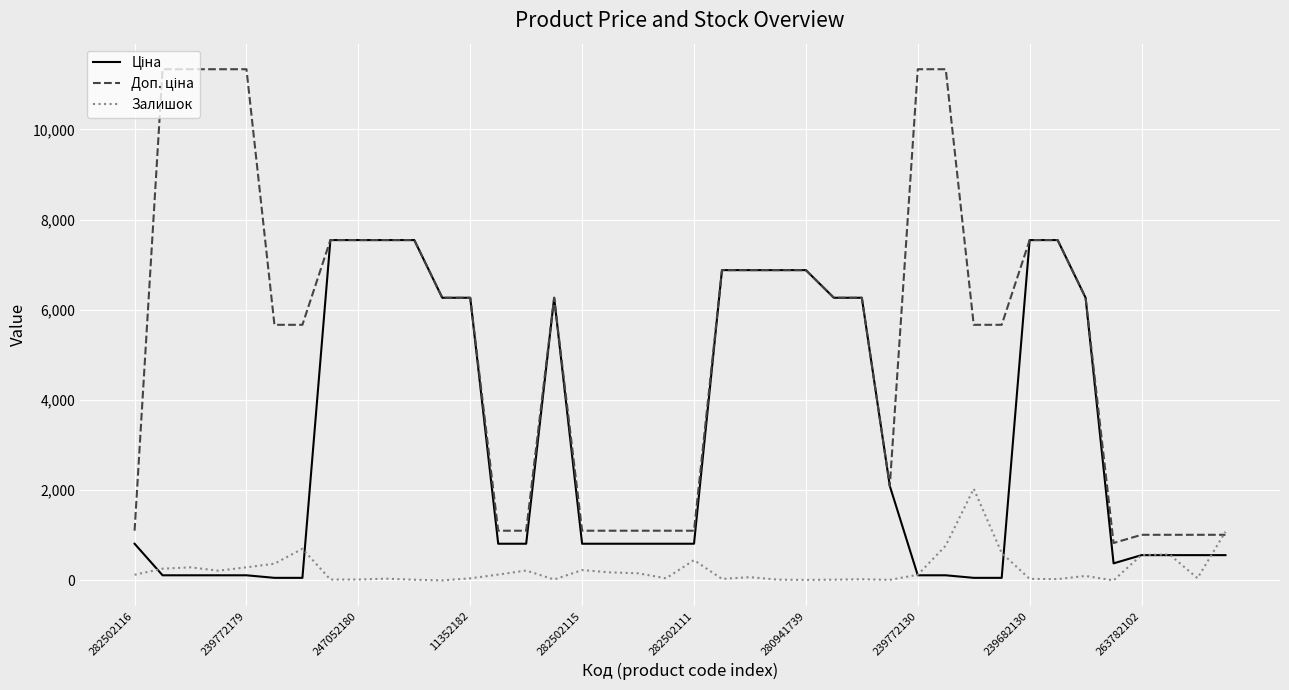

List the series in order of their overall mean, lowest first.

Залишок, Ціна, Доп. ціна